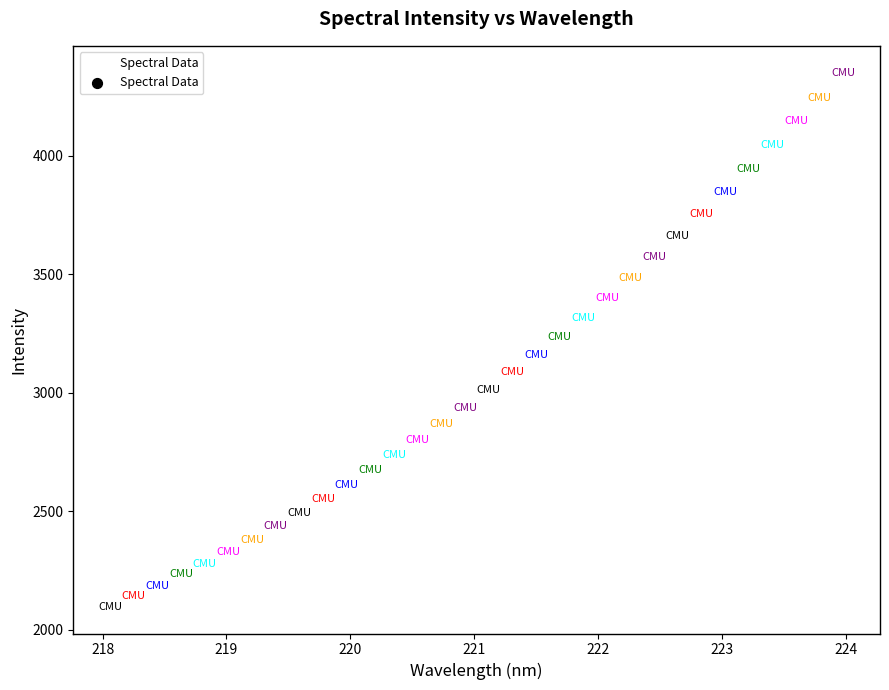

What is the range of X values (max minus min)?

5.9